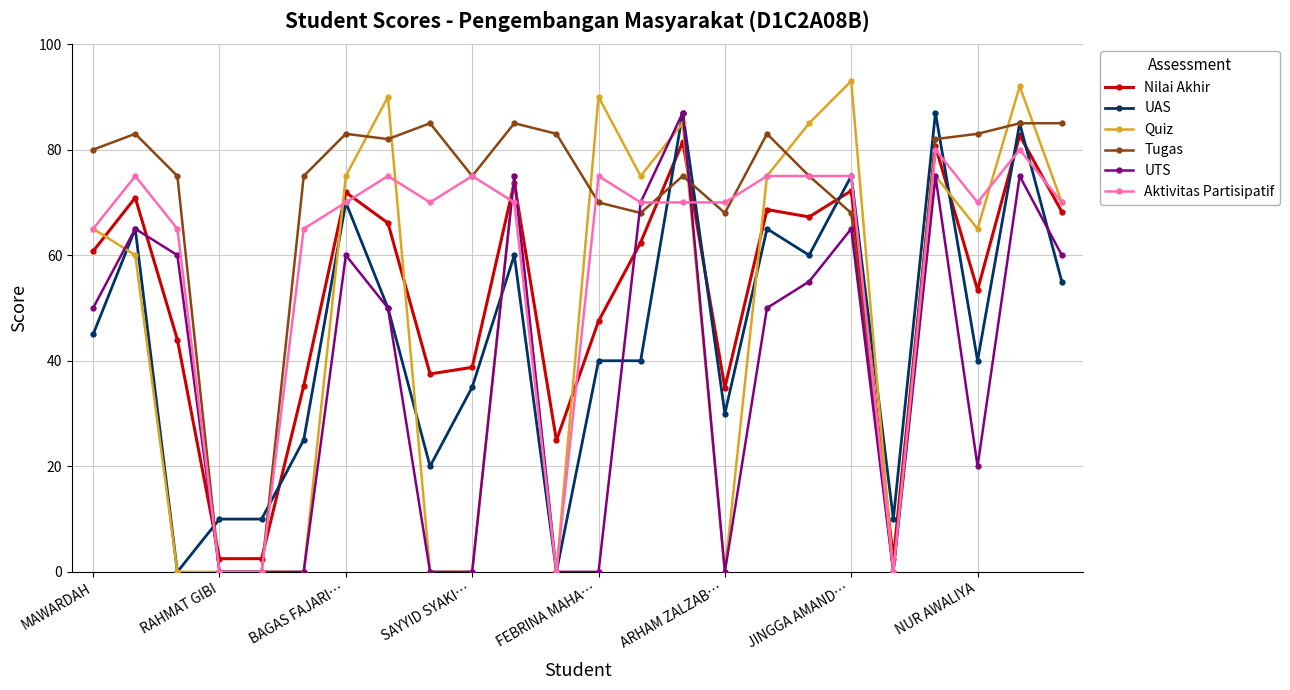

Is this an area chart (filled region under the line)?

No